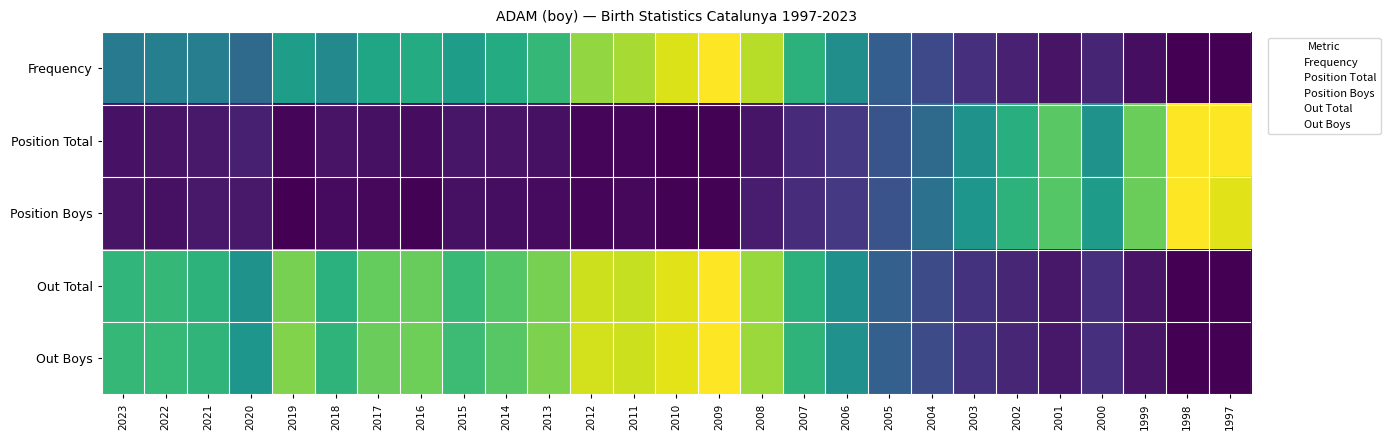

Reading left to right, transcribe all the data shown in this chart.

Frequency: 2023=0.4	2022=0.4	2021=0.4	2020=0.3	2019=0.6	2018=0.5	2017=0.6	2016=0.6	2015=0.6	2014=0.6	2013=0.7	2012=0.8	2011=0.9	2010=0.9	2009=1.0	2008=0.9	2007=0.6	2006=0.5	2005=0.3	2004=0.2	2003=0.1	2002=0.1	2001=0.1	2000=0.1	1999=0.0	1998=0.0	1997=0.0
Position Total: 2023=0.0	2022=0.1	2021=0.1	2020=0.1	2019=0.0	2018=0.1	2017=0.0	2016=0.0	2015=0.1	2014=0.1	2013=0.0	2012=0.0	2011=0.0	2010=0.0	2009=0.0	2008=0.1	2007=0.1	2006=0.2	2005=0.3	2004=0.3	2003=0.5	2002=0.6	2001=0.7	2000=0.5	1999=0.8	1998=1.0	1997=1.0
Position Boys: 2023=0.1	2022=0.0	2021=0.1	2020=0.1	2019=0.0	2018=0.0	2017=0.0	2016=0.0	2015=0.0	2014=0.0	2013=0.0	2012=0.0	2011=0.0	2010=0.0	2009=0.0	2008=0.1	2007=0.1	2006=0.2	2005=0.3	2004=0.4	2003=0.5	2002=0.6	2001=0.7	2000=0.5	1999=0.8	1998=1.0	1997=1.0
Out Total: 2023=0.7	2022=0.7	2021=0.6	2020=0.5	2019=0.8	2018=0.6	2017=0.8	2016=0.8	2015=0.7	2014=0.7	2013=0.8	2012=0.9	2011=0.9	2010=1.0	2009=1.0	2008=0.8	2007=0.6	2006=0.5	2005=0.3	2004=0.2	2003=0.1	2002=0.1	2001=0.1	2000=0.1	1999=0.1	1998=0.0	1997=0.0
Out Boys: 2023=0.7	2022=0.7	2021=0.7	2020=0.5	2019=0.8	2018=0.6	2017=0.8	2016=0.8	2015=0.7	2014=0.7	2013=0.8	2012=0.9	2011=0.9	2010=1.0	2009=1.0	2008=0.9	2007=0.7	2006=0.5	2005=0.3	2004=0.2	2003=0.1	2002=0.1	2001=0.1	2000=0.1	1999=0.1	1998=0.0	1997=0.0